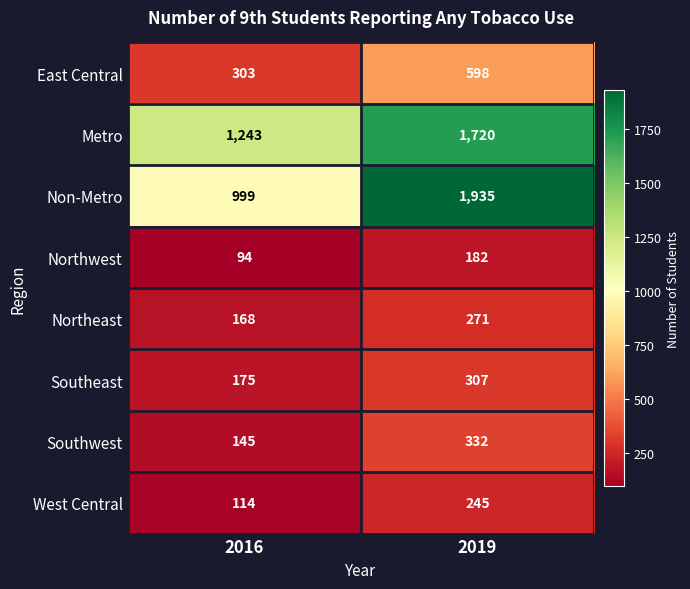

What is the greatest value displayed?

1935